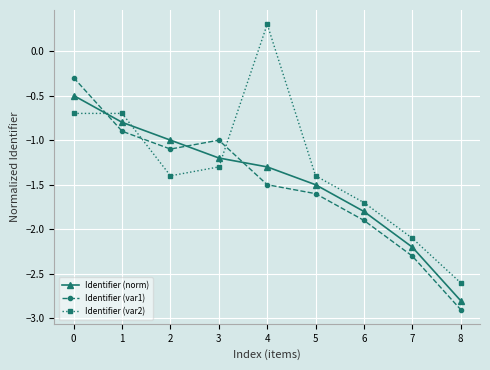

Where is the first local minimum for Identifier (var2)?

2